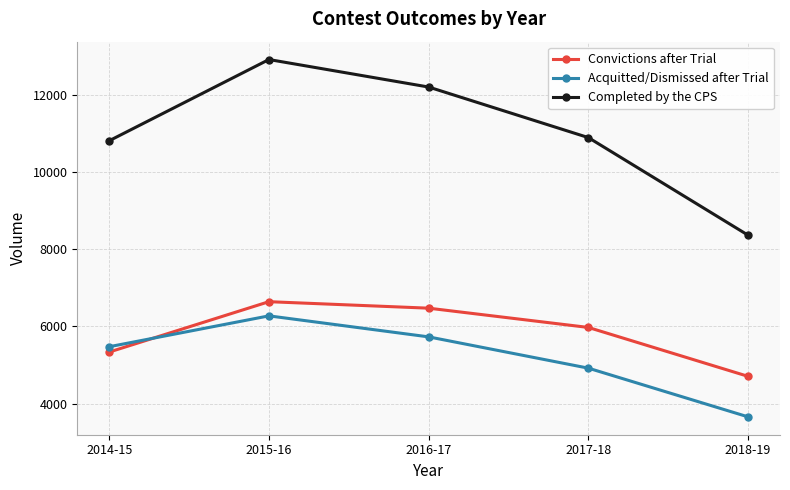

At how many categories does at least one series exceed 12018?

2